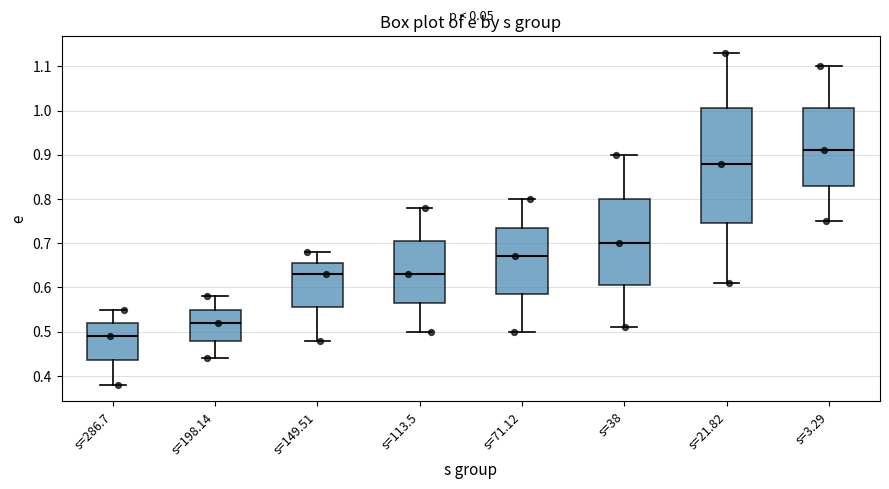

Comparing the boxes themselves (not the whiskers), which one is the tallest?

s=21.82